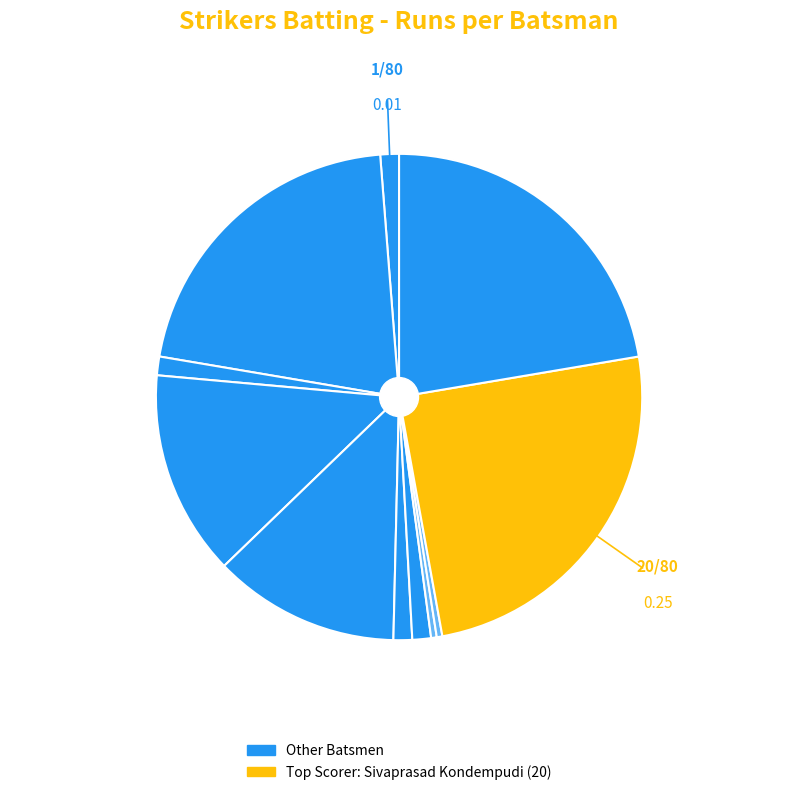

Count the number of slices in the pie.

11